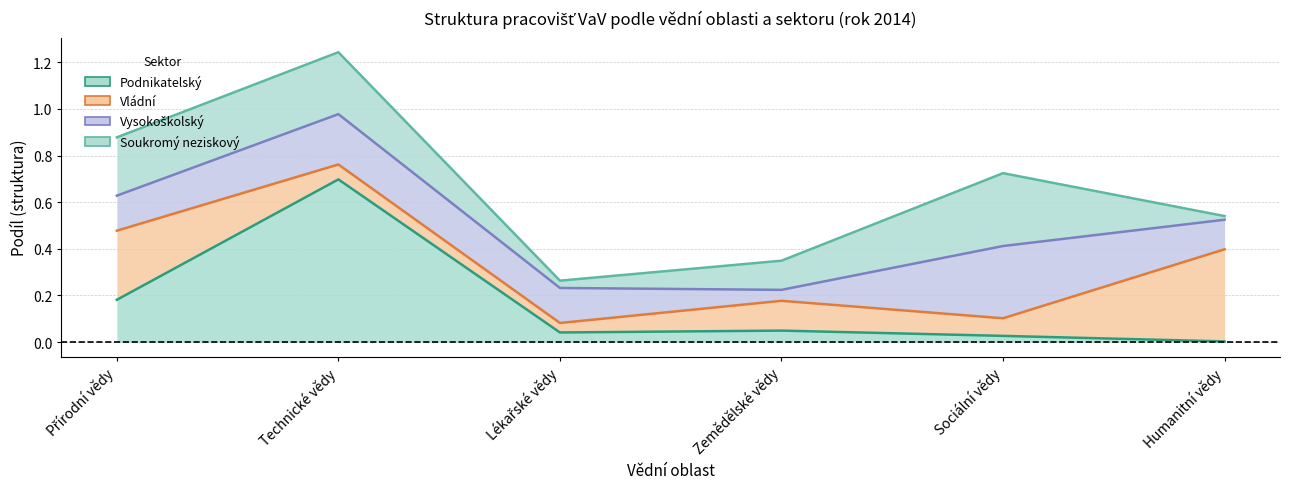

Where is the first local minimum for Soukromý neziskový?

Lékařské vědy